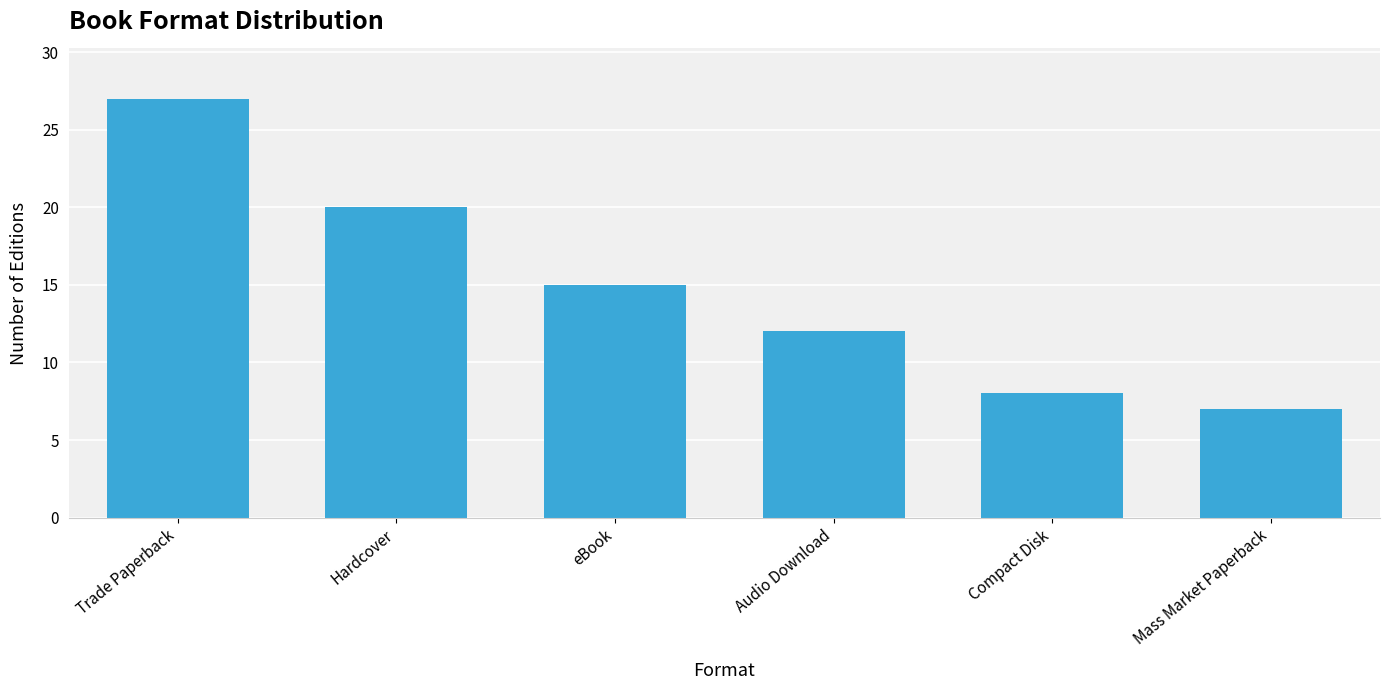

Reading right to left, list all the values displayed in this chart.

Mass Market Paperback=7	Compact Disk=8	Audio Download=12	eBook=15	Hardcover=20	Trade Paperback=27